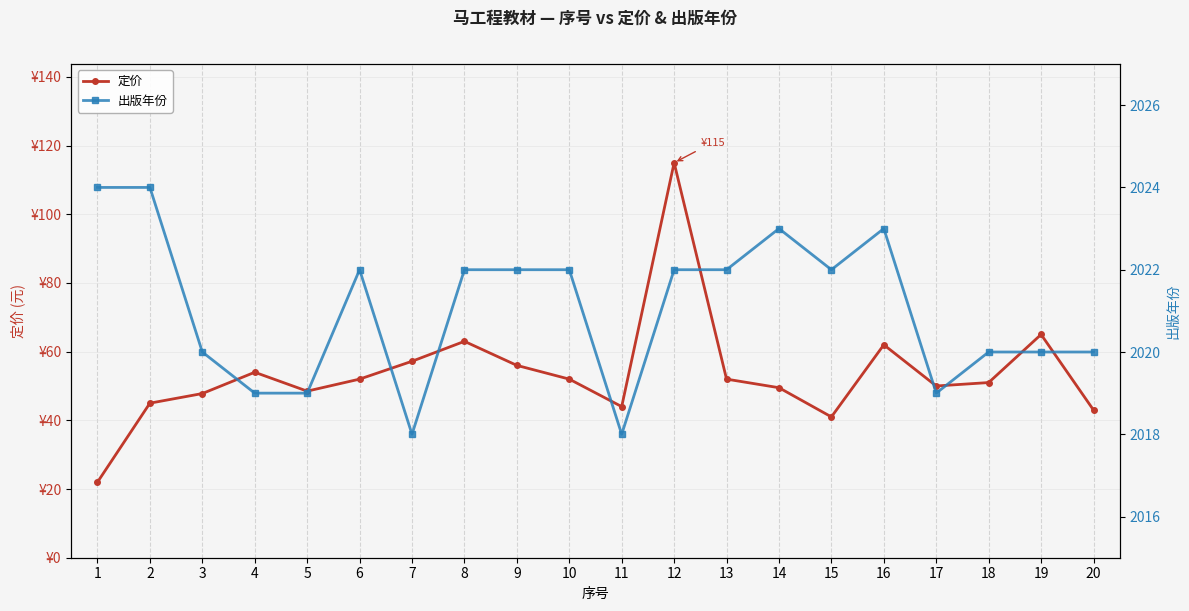

What are all the series names shown in the legend?

定价, 出版年份